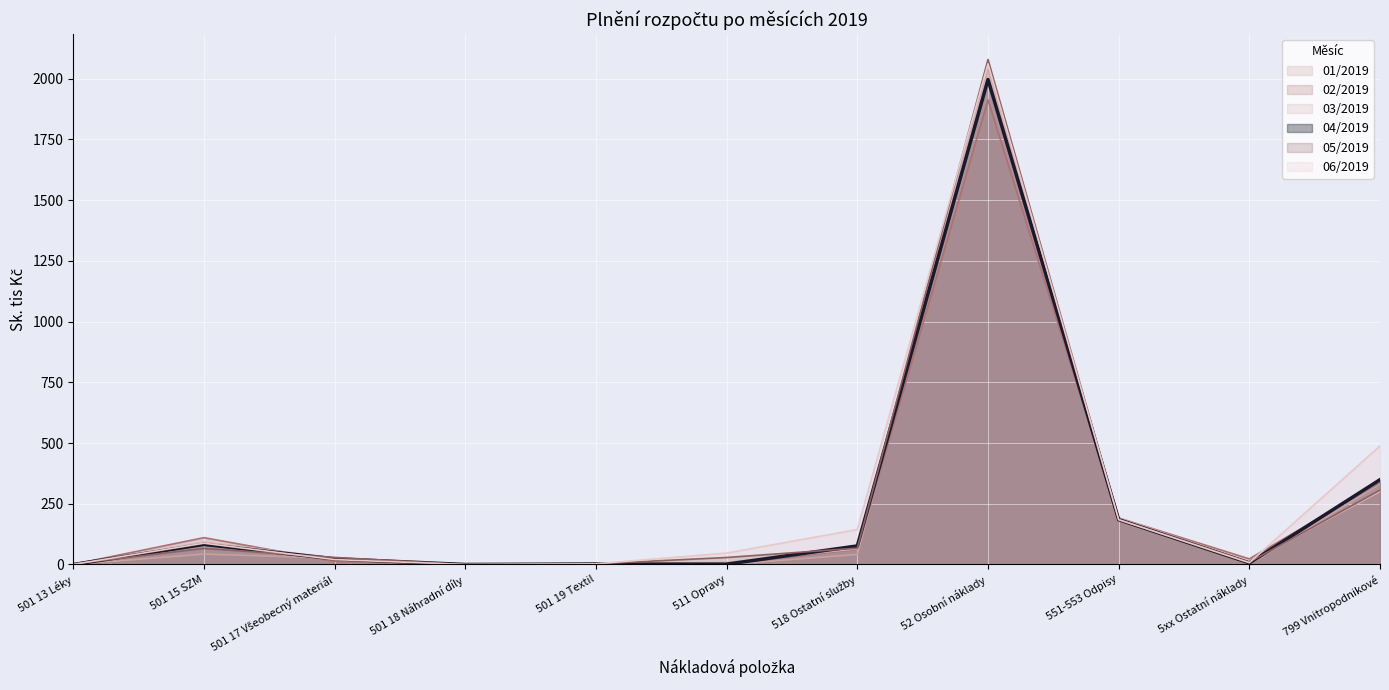

True or false: 04/2019 has a value of 2705.1 at 52 Osobní náklady.

False